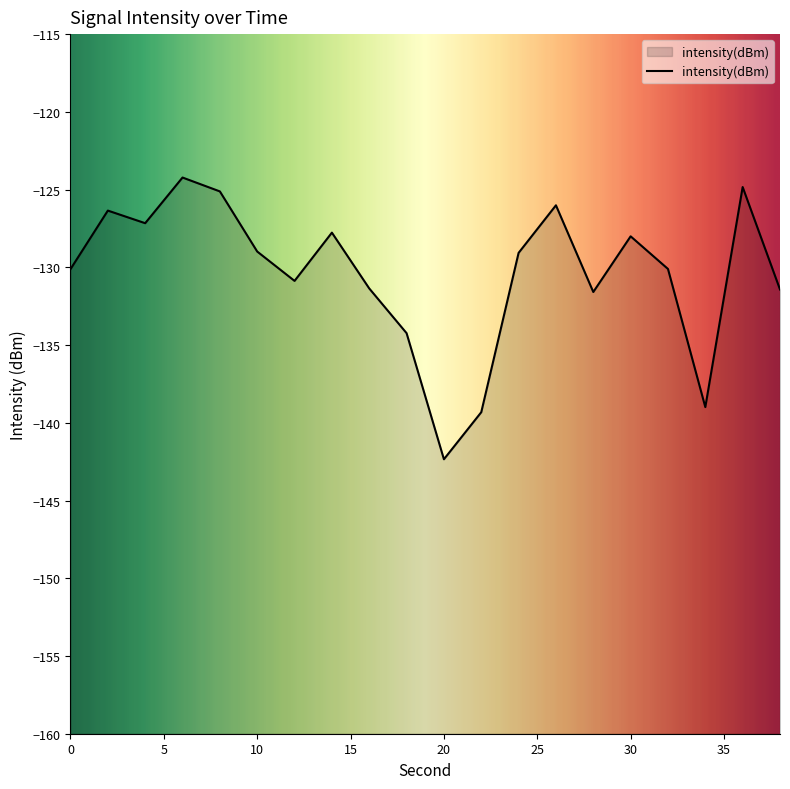

Reading left to right, what are all the values shown in this chart?

0=-130.1	2=-126.4	4=-127.2	6=-124.2	8=-125.1	10=-129.0	12=-130.9	14=-127.8	16=-131.4	18=-134.2	20=-142.3	22=-139.3	24=-129.1	26=-126.0	28=-131.6	30=-128.0	32=-130.1	34=-139.0	36=-124.8	38=-131.4